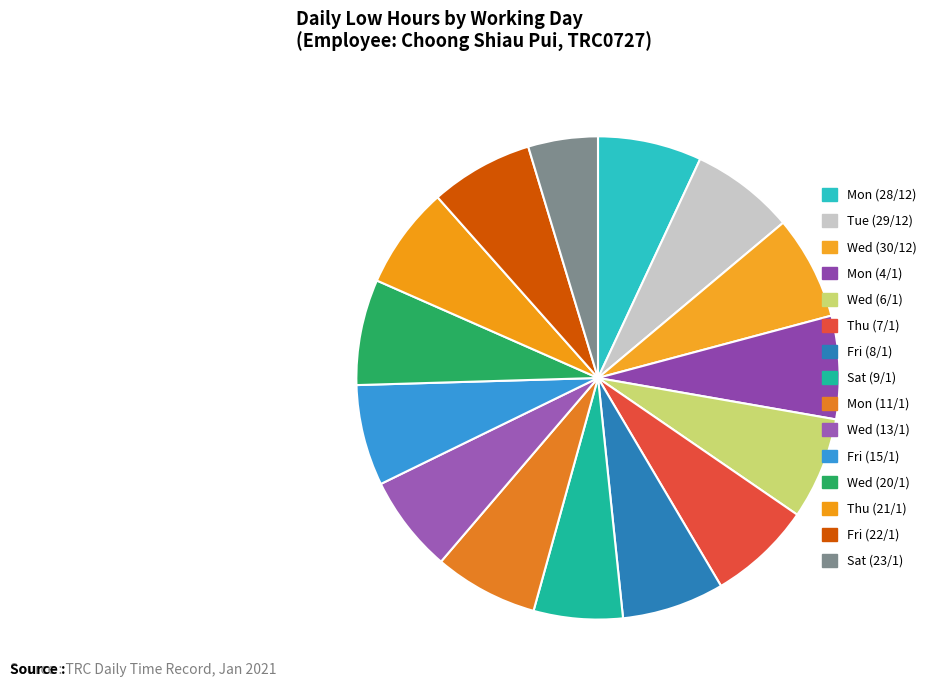

What is the change in value from Fri (8/1) to Mon (11/1)?

+0.2